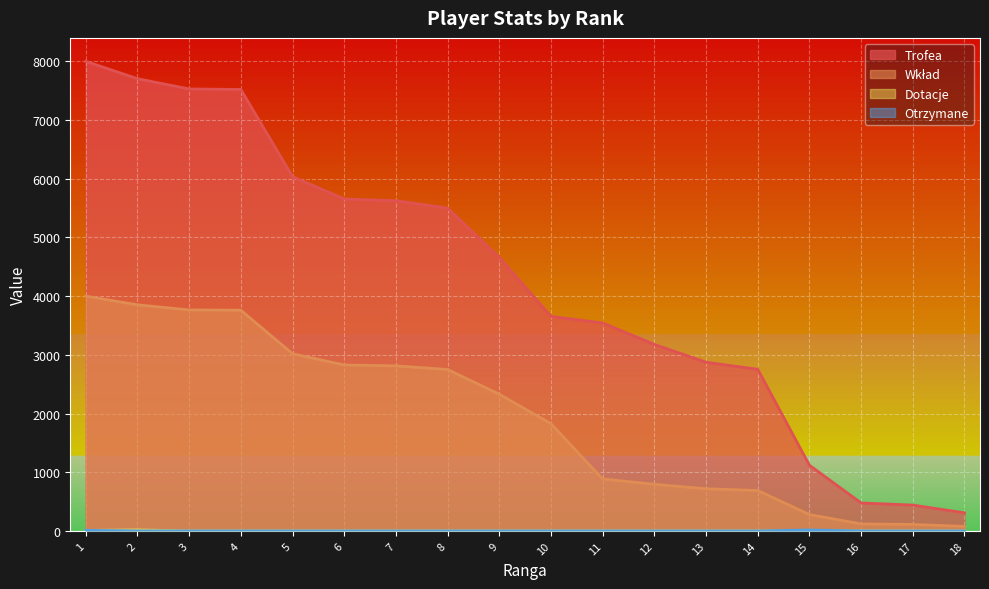

The Dotacje series shows 28 at 2. True or false?

False